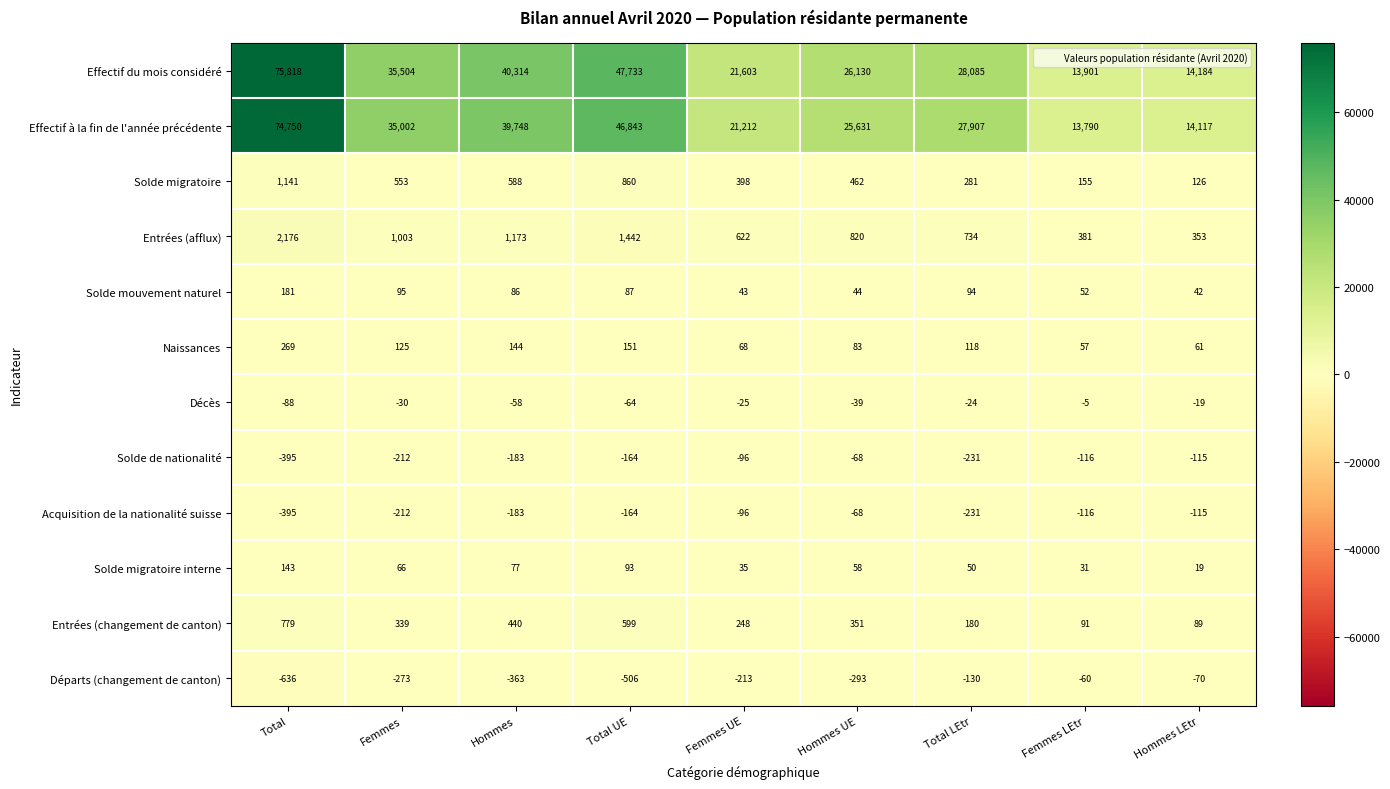

Which series has the largest range (max minus min)?

Effectif du mois considéré